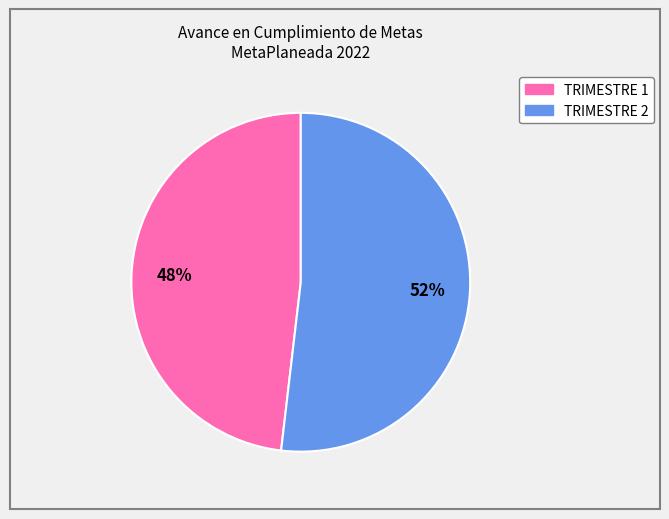

Is there any slice that represents more than half of the pie?

Yes